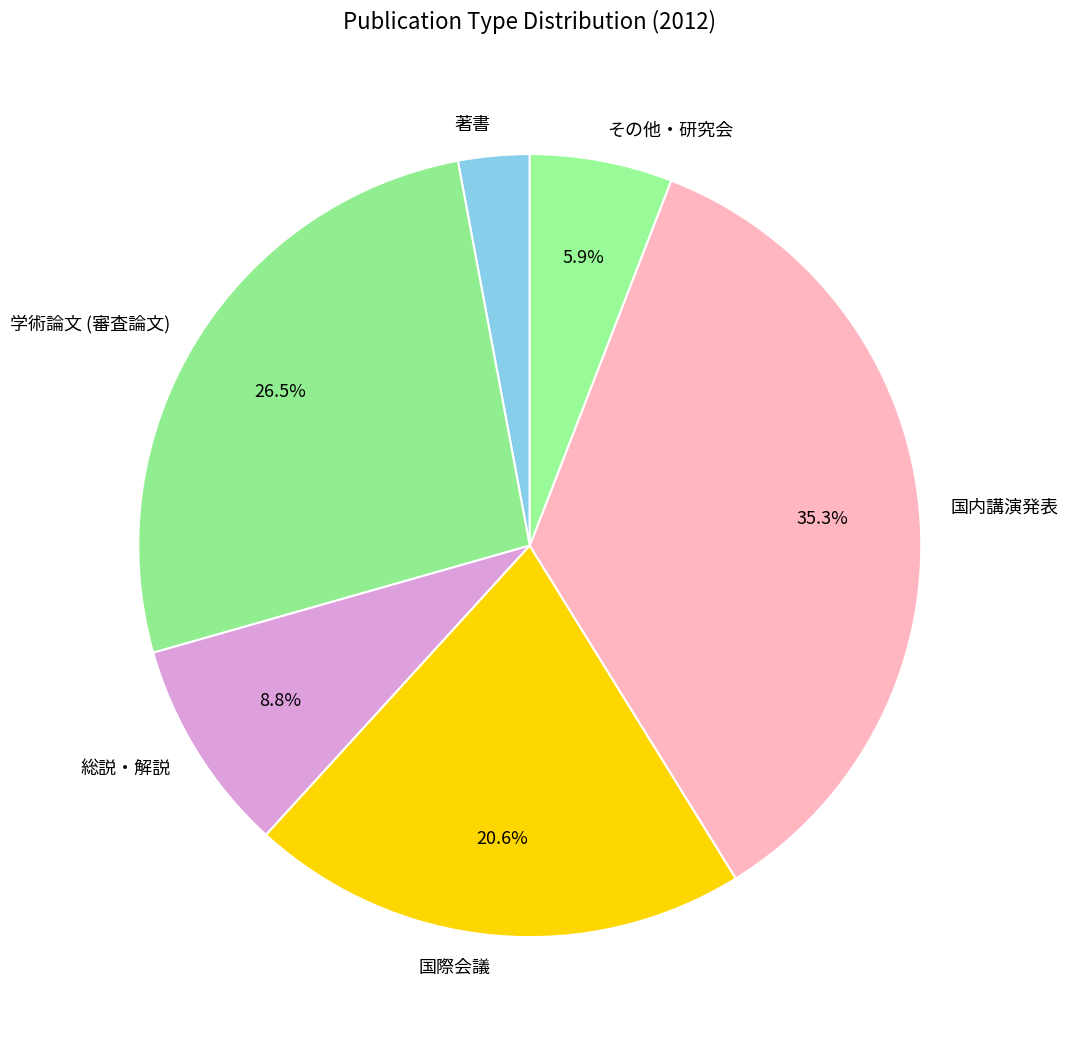

Which has a higher value, 総説・解説 or その他・研究会?

総説・解説